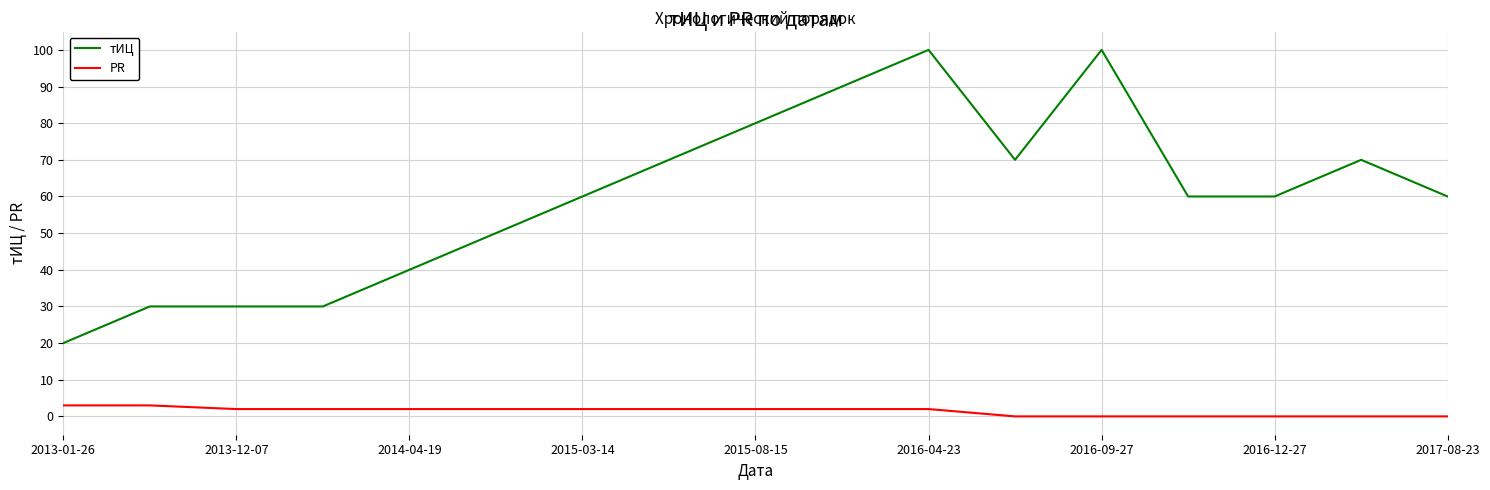

Which series has the largest total across all categories?

тИЦ